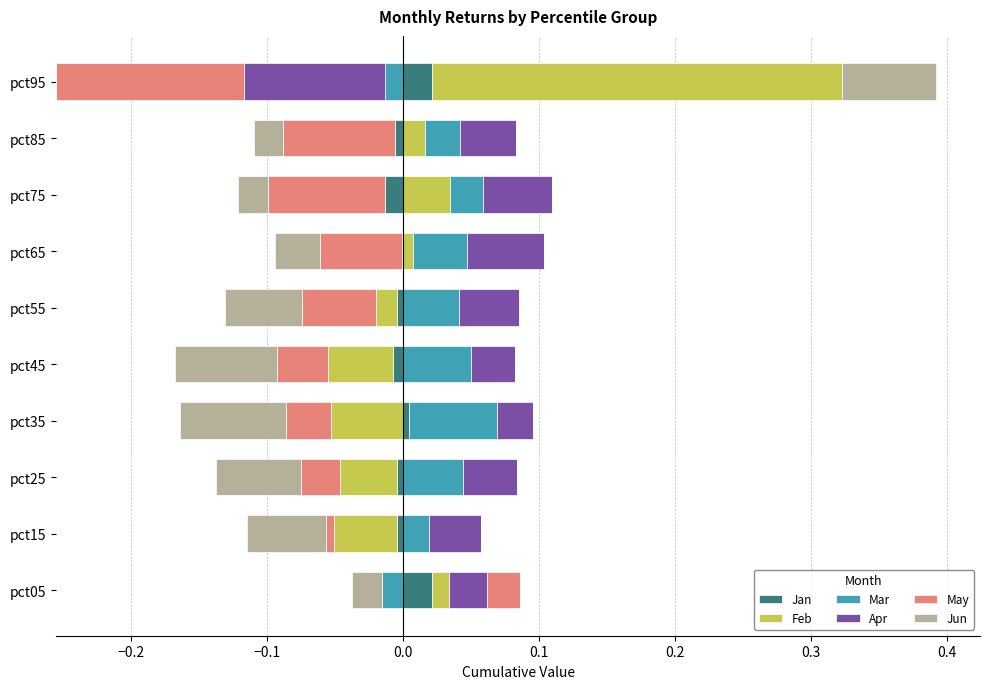

What are all the series names shown in the legend?

Jan, Feb, Mar, Apr, May, Jun